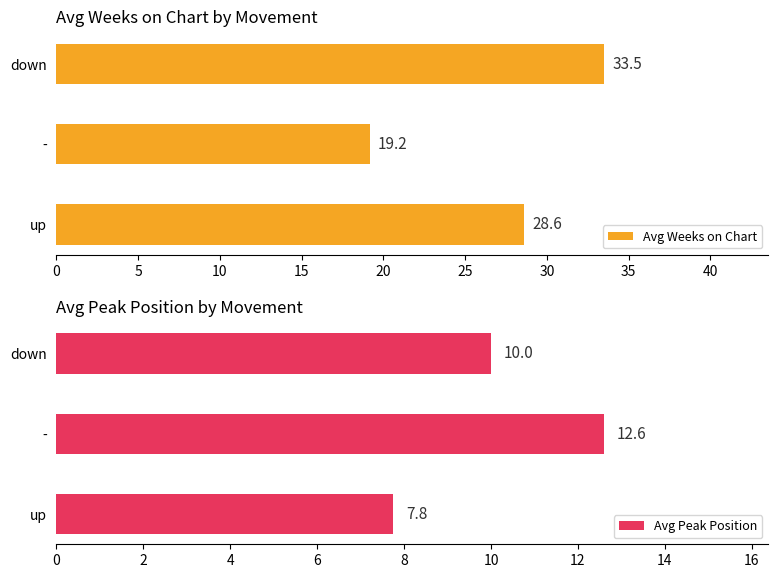

The Avg Weeks on Chart series shows 25.7 at -. True or false?

False